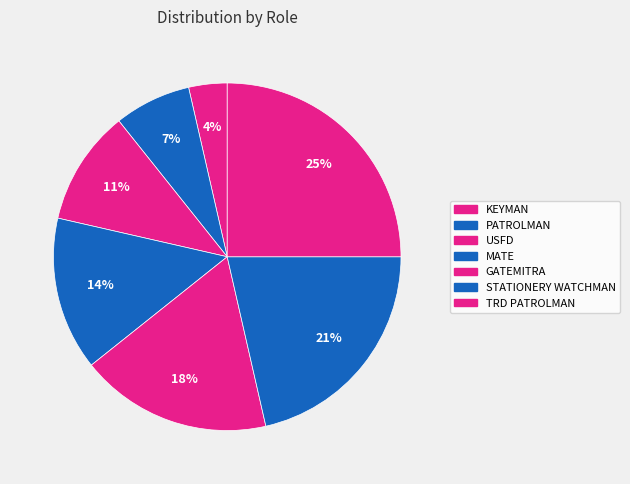

What portion of the pie excludes PATROLMAN?

92.9%